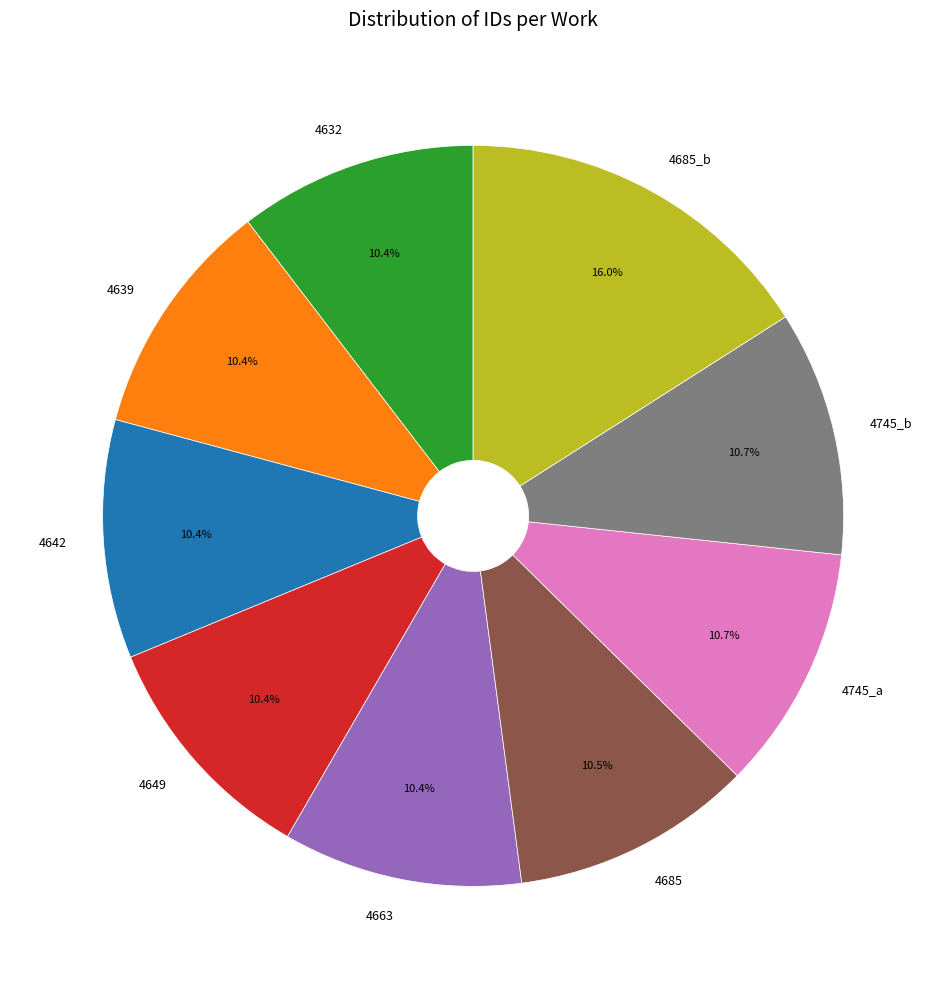

What is the ratio of the value at 4745_a to the value at 4649?

1.0